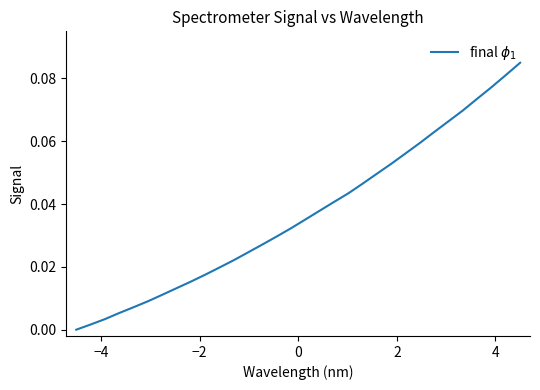

How many categories are shown in the chart?

32